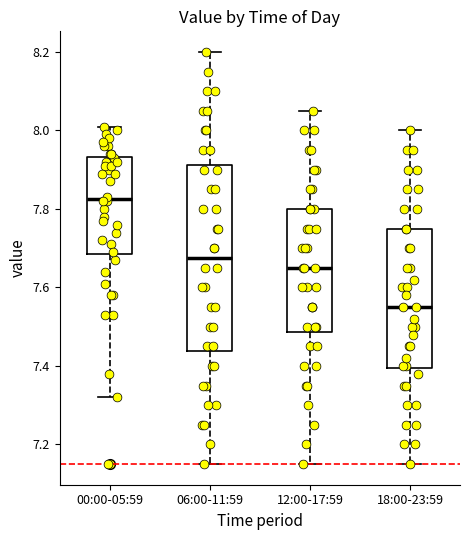

Which box's median line is the highest?

00:00-05:59